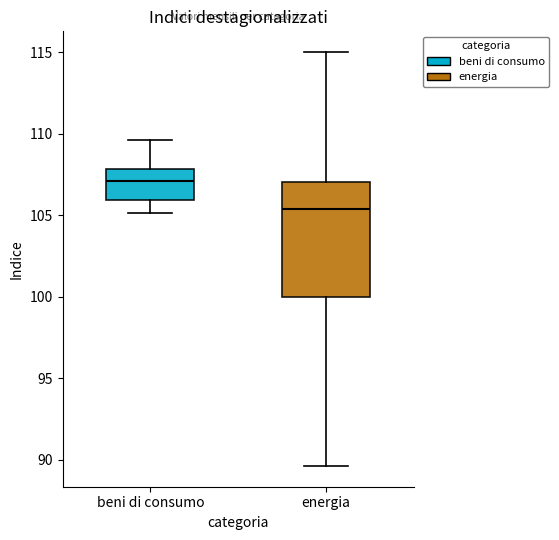

Reading left to right, read every box against the y-axis: the position of its median line, the range the box covers, and the ends of its whiskers. The values are not printed on the chart, so give them approximately, as read against the axis.

beni di consumo: median 107.0, box 106.0 to 108.0, whiskers 105.0 to 109.5
energia: median 105.5, box 100.0 to 107.0, whiskers 89.5 to 115.0